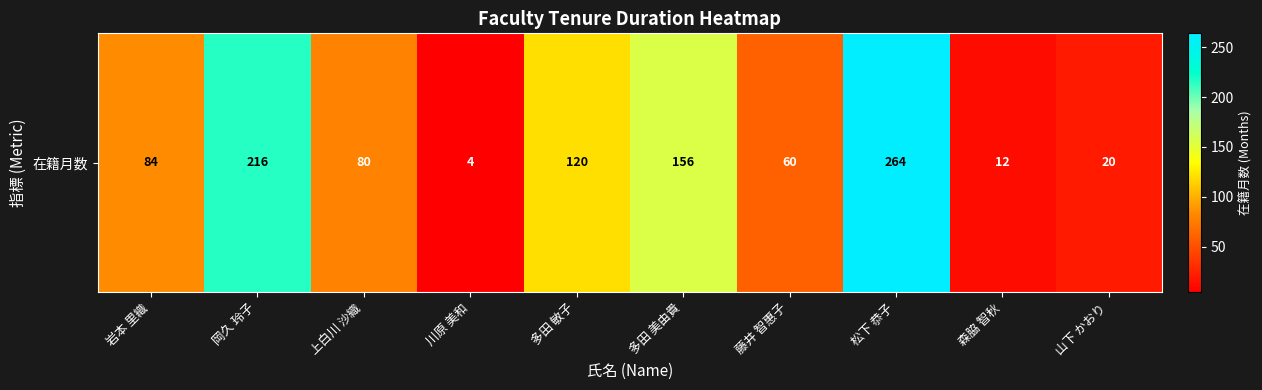

Rank the categories by value from highest to lowest.

松下 恭子, 岡久 玲子, 多田 美由貴, 多田 敏子, 岩本 里織, 上白川 沙織, 藤井 智惠子, 山下 かおり, 森脇 智秋, 川原 美和